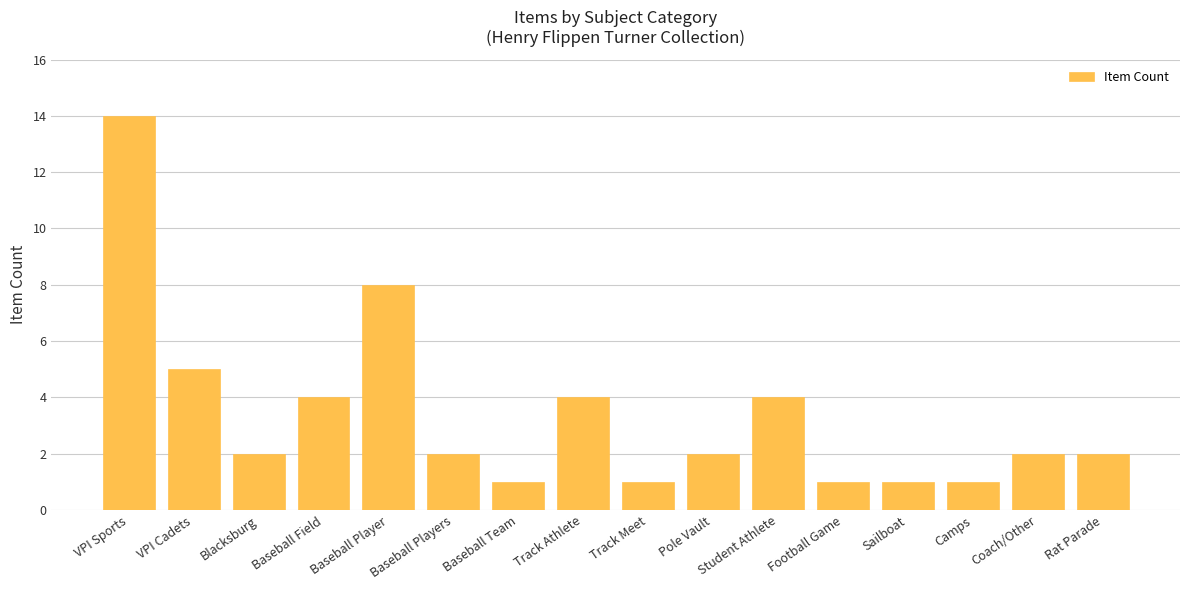

What is the ratio of the value at Sailboat to the value at Baseball Players?

0.5